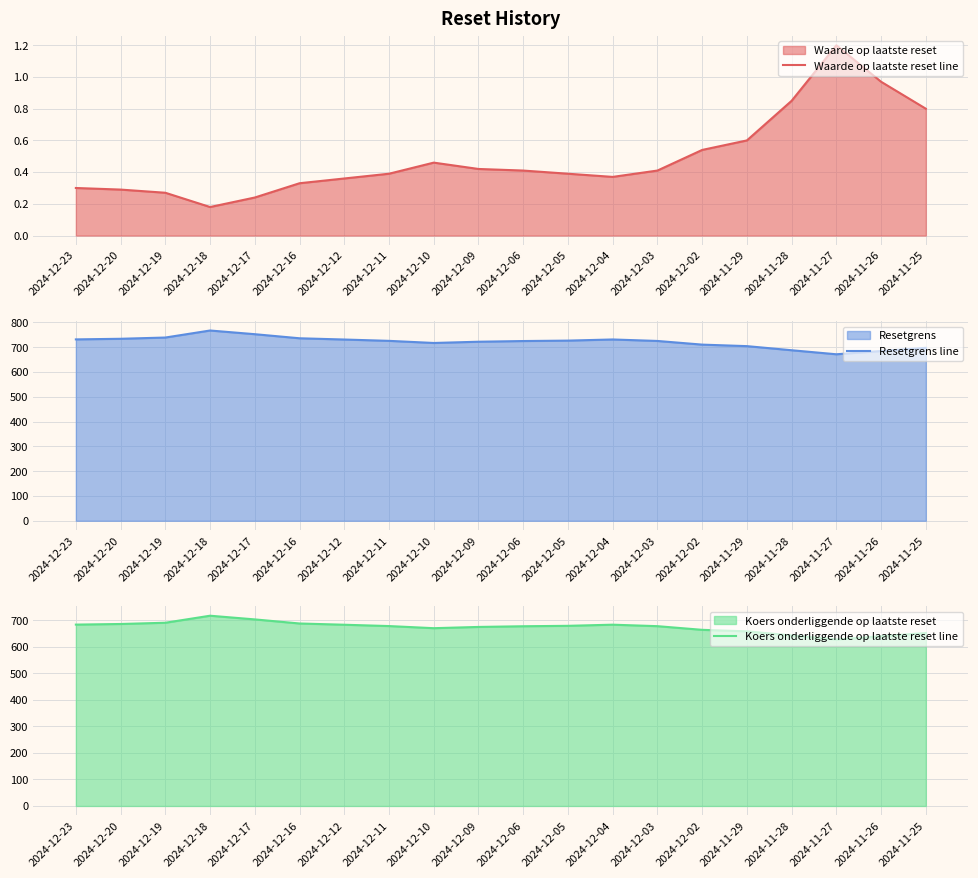

Which series has the largest total across all categories?

Resetgrens line